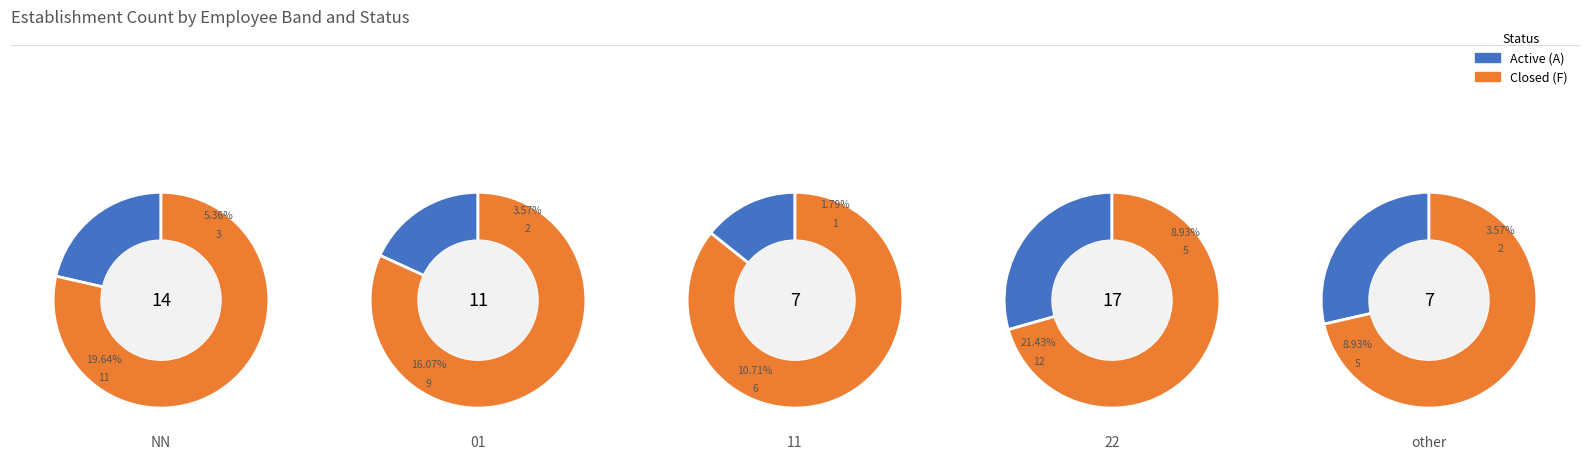

Count the number of slices in the pie.

5